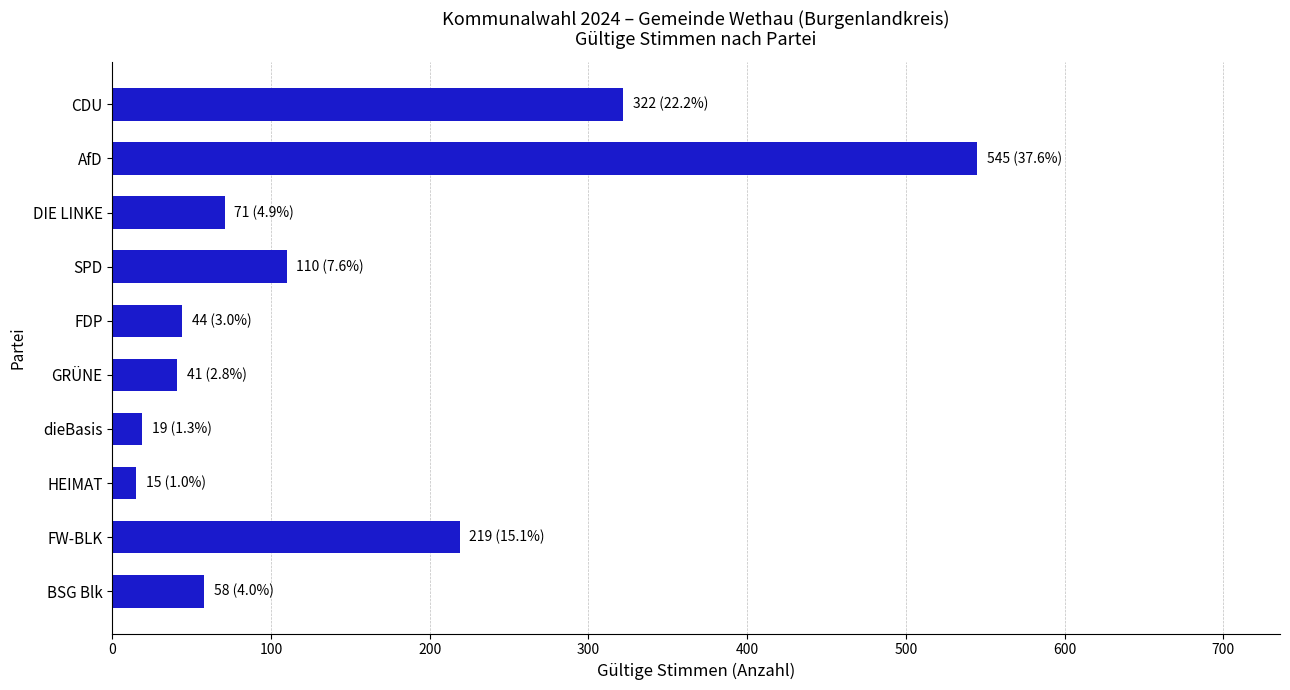

What is the sum of the values at AfD and BSG Blk?

603